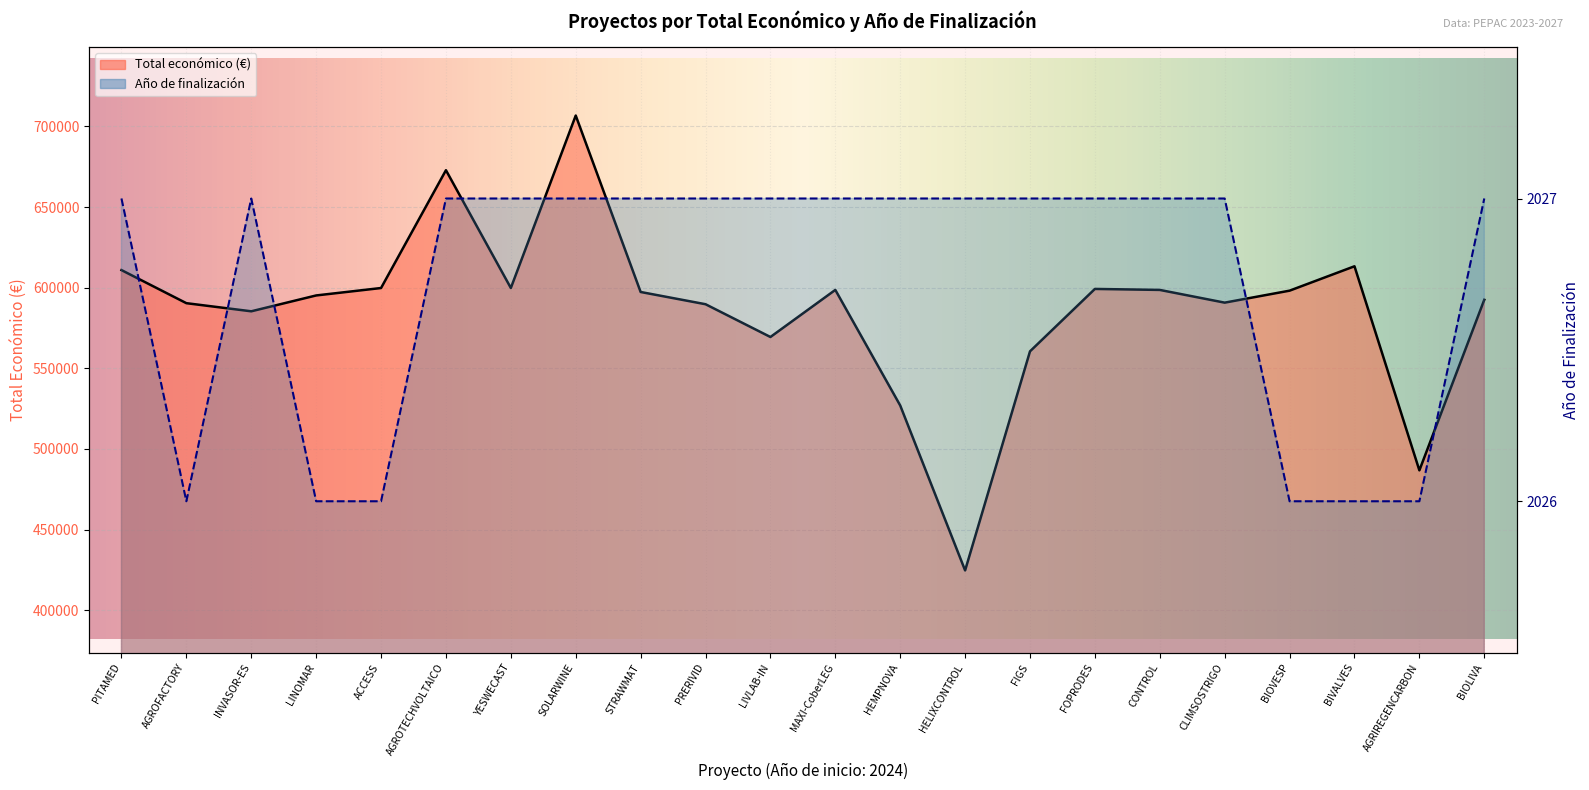

What is the sum of the Año de finalización values at HELIXCONTROL and MAXI-CoberLEG?

4054